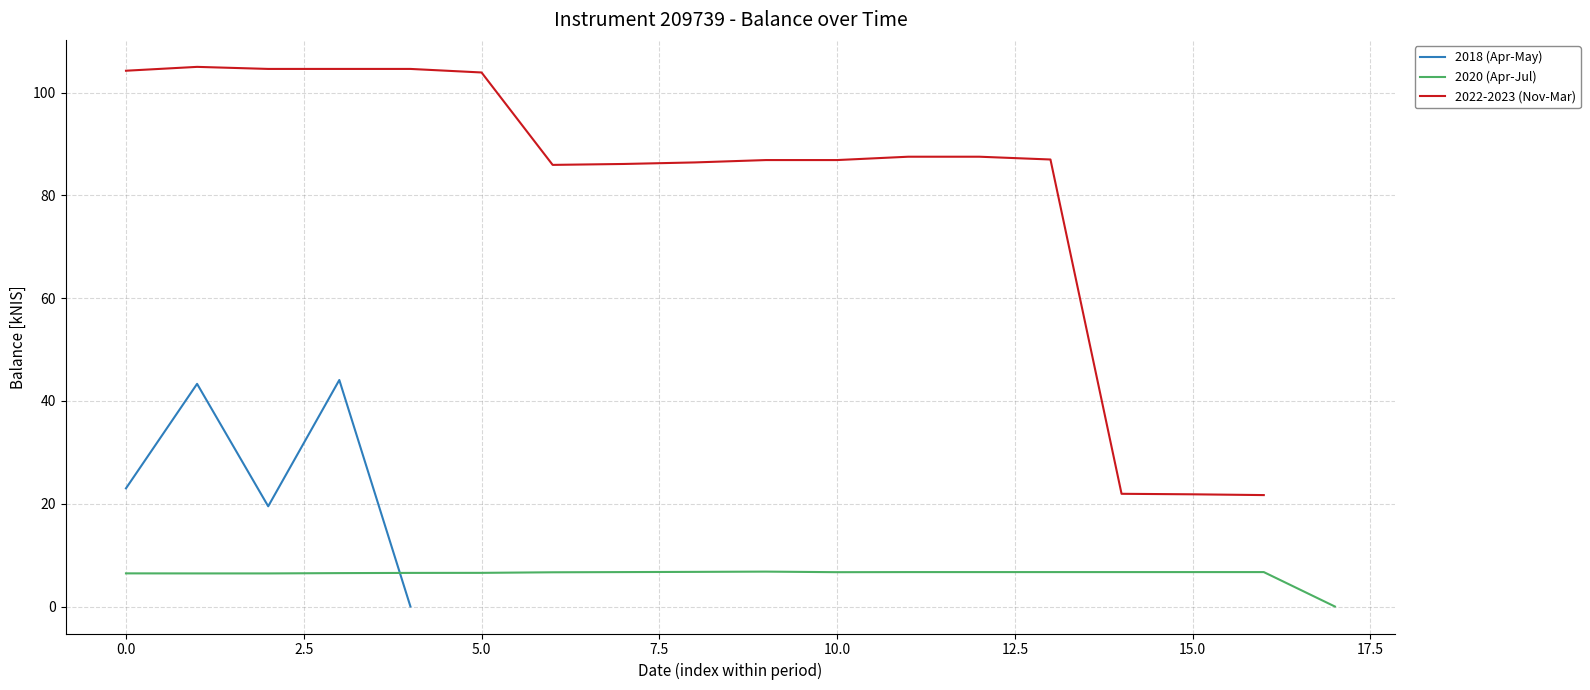

What is the value of the 26th point from the left?

104.6